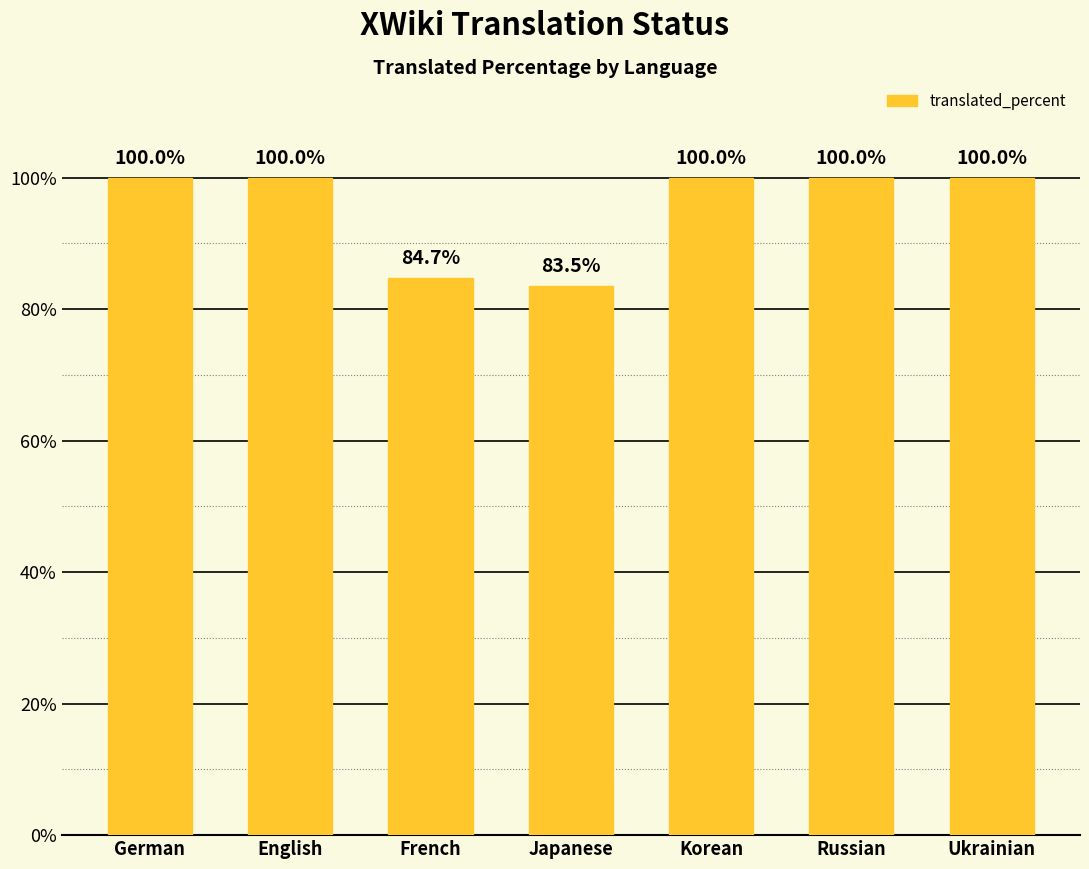

Does the chart contain stacked bars?

No